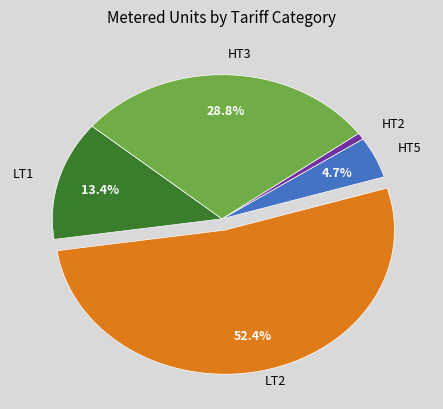

How many segments does this pie chart have?

5